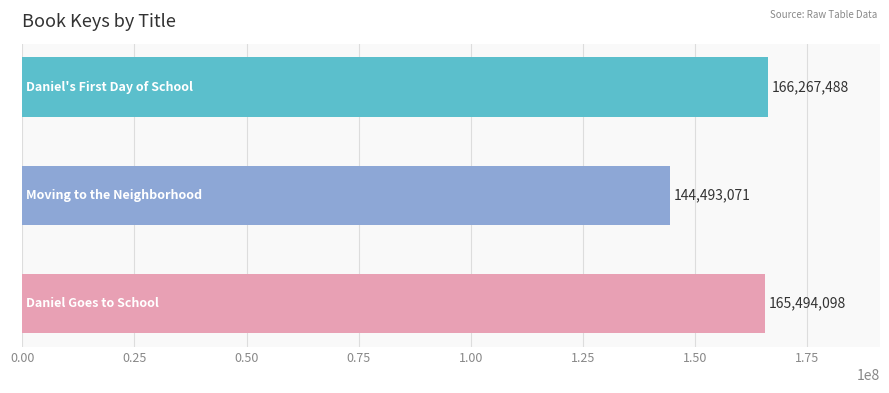

What is the average value?

158751552